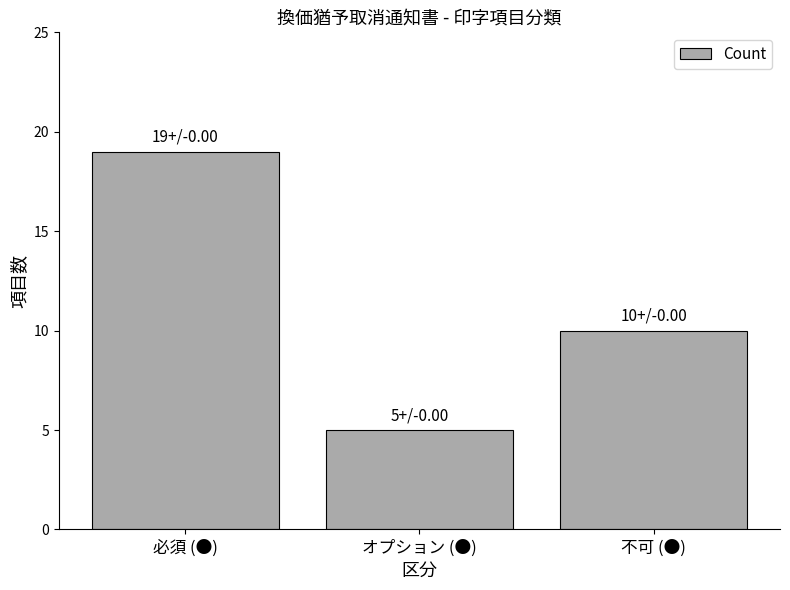

How many bars are there in total?

3